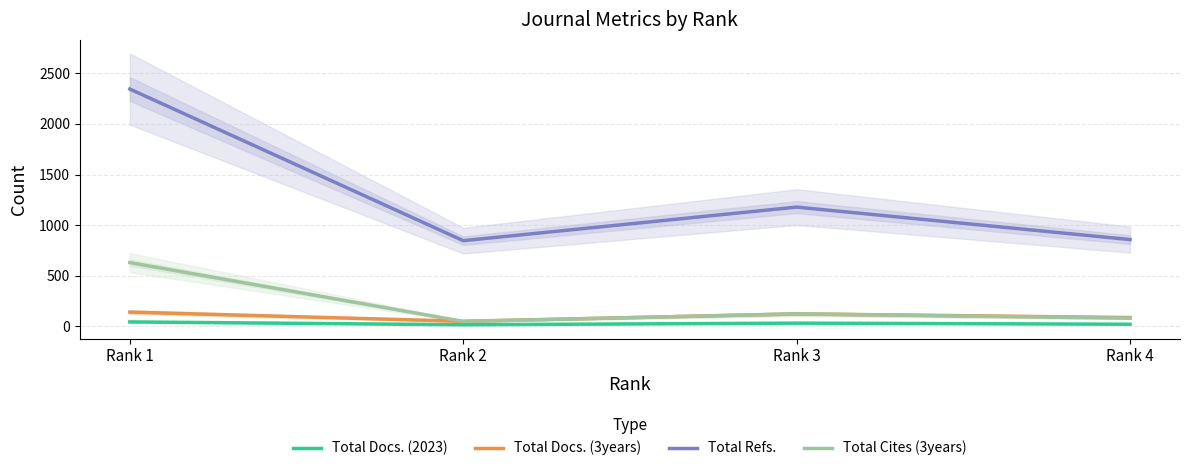

Reading right to left, transcribe all the data shown in this chart.

Total Docs. (2023): Rank 4=20	Rank 3=31	Rank 2=15	Rank 1=43
Total Docs. (3years): Rank 4=86	Rank 3=122	Rank 2=49	Rank 1=140
Total Refs.: Rank 4=857	Rank 3=1178	Rank 2=846	Rank 1=2345
Total Cites (3years): Rank 4=80	Rank 3=122	Rank 2=48	Rank 1=629